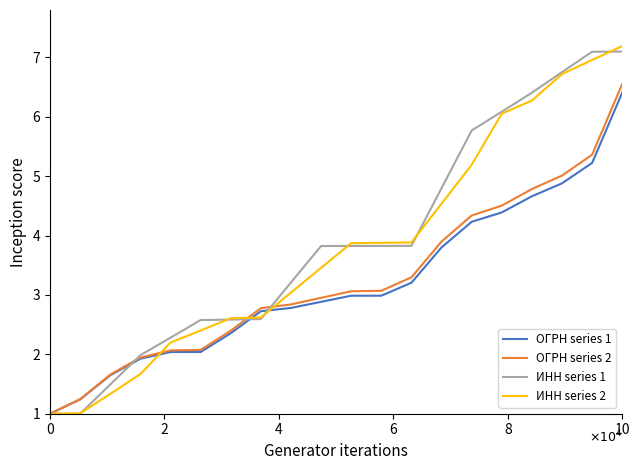

What is the minimum value shown in the chart?

1.0